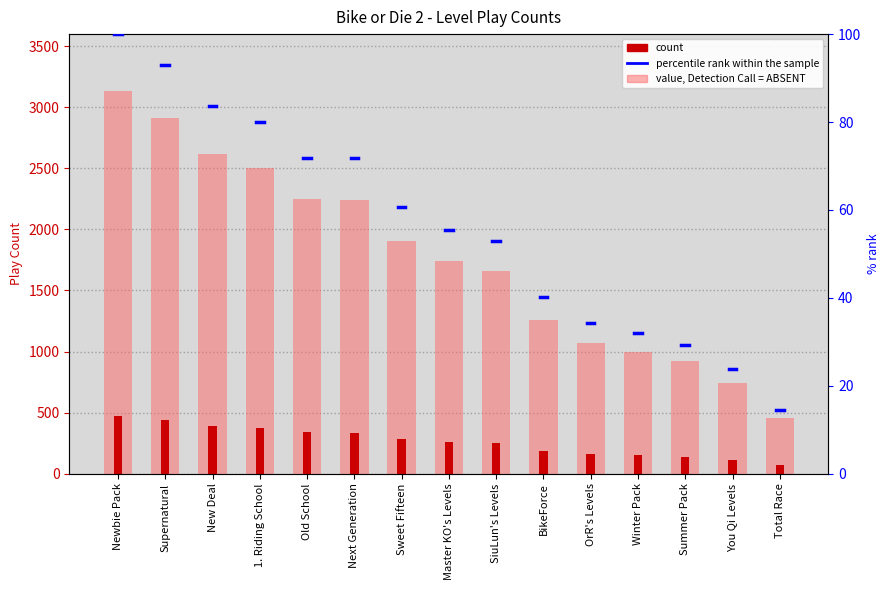

How many data points in count are less than 260?

7